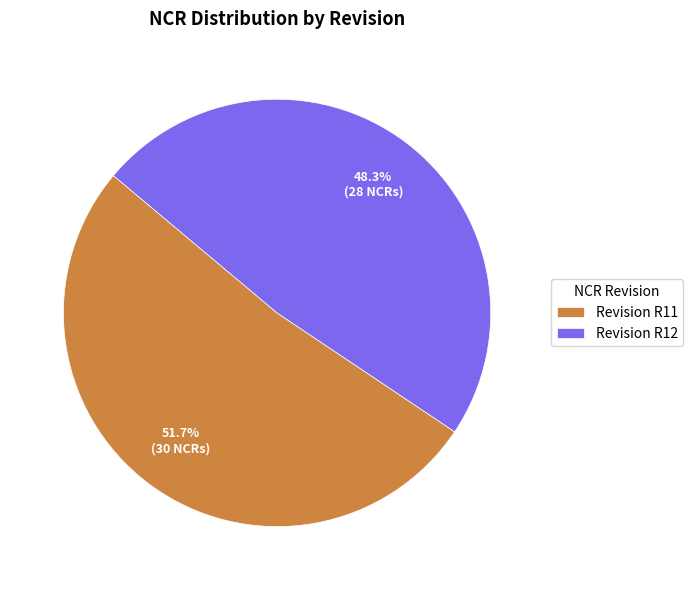

To the nearest percent, what is the average slice percentage?

50%